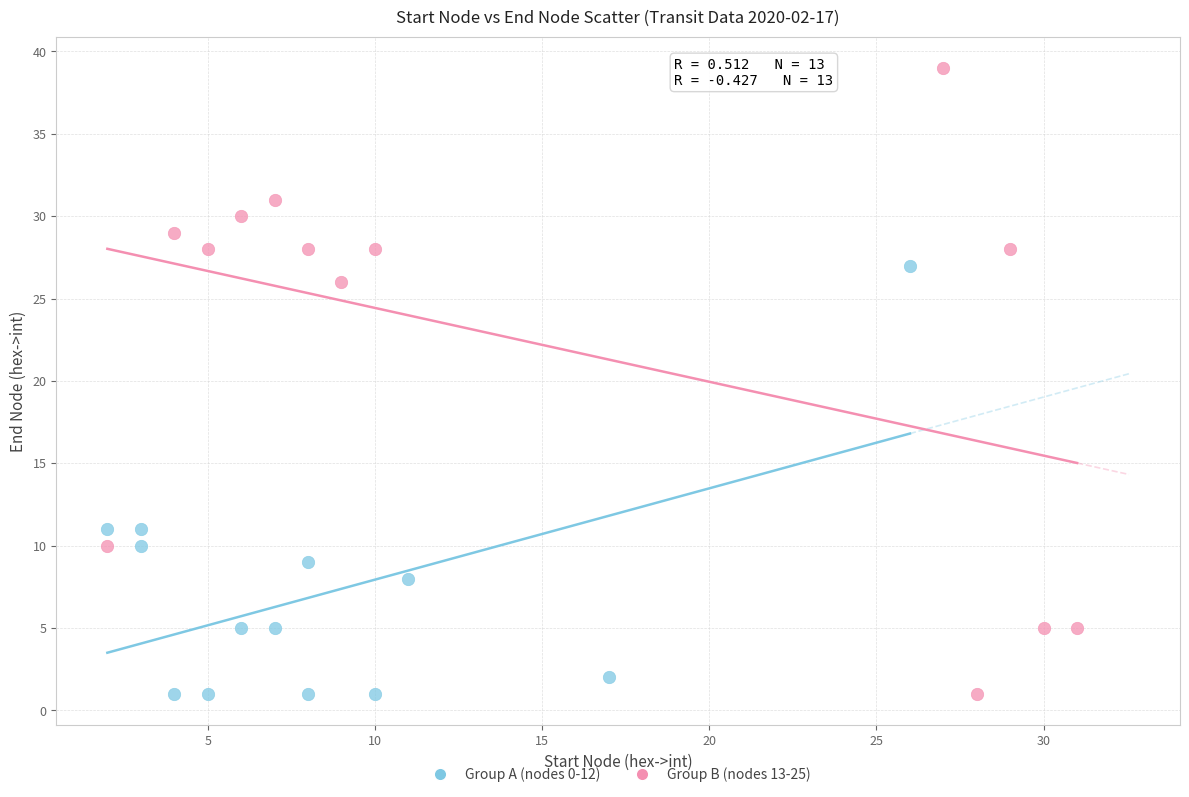

Which series reaches the maximum Y coordinate?

Group B (nodes 13-25)